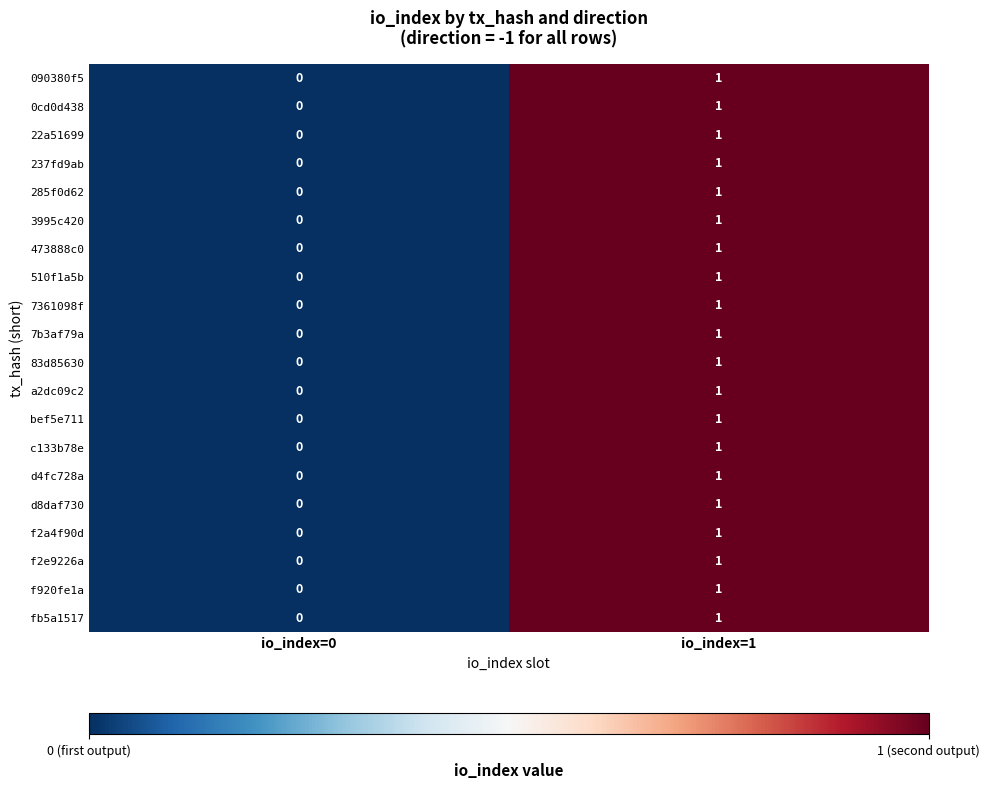

How many positive values does the d8daf730 series have?

1